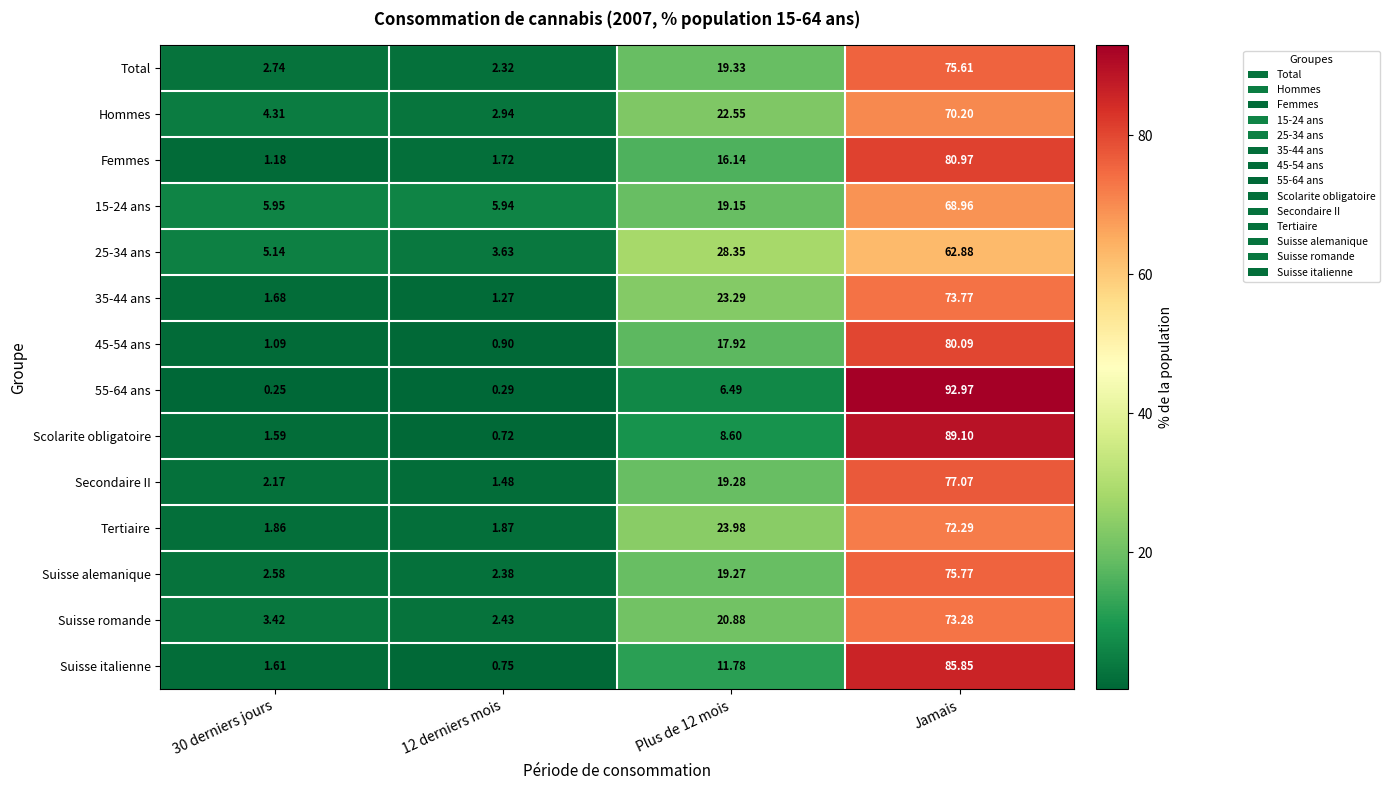

At which label does Suisse italienne reach its peak?

Jamais